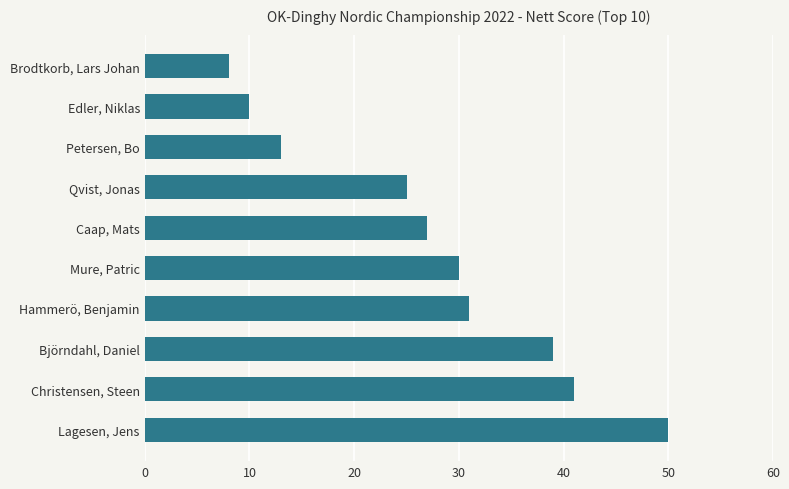

Does the chart contain any negative values?

No